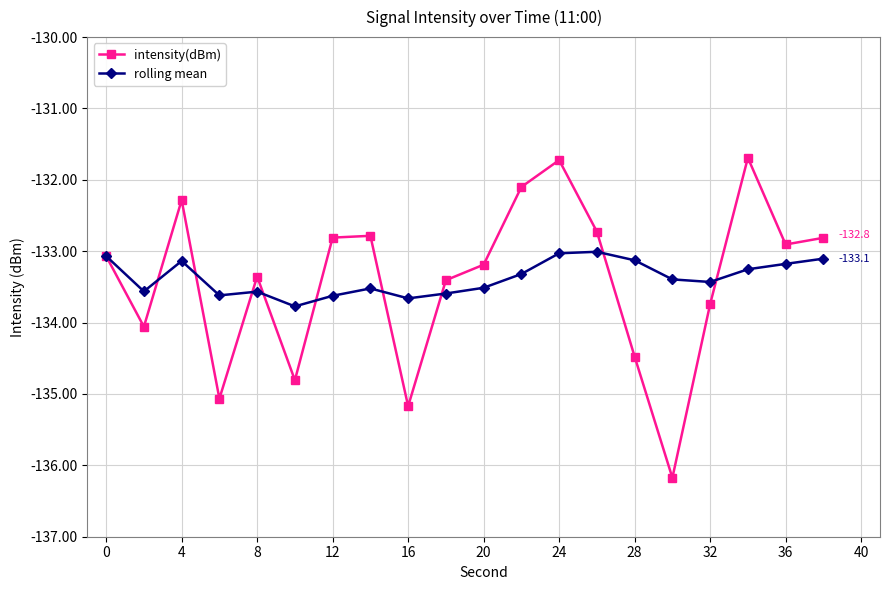

How many interior local peaks does the intensity(dBm) series have?

5